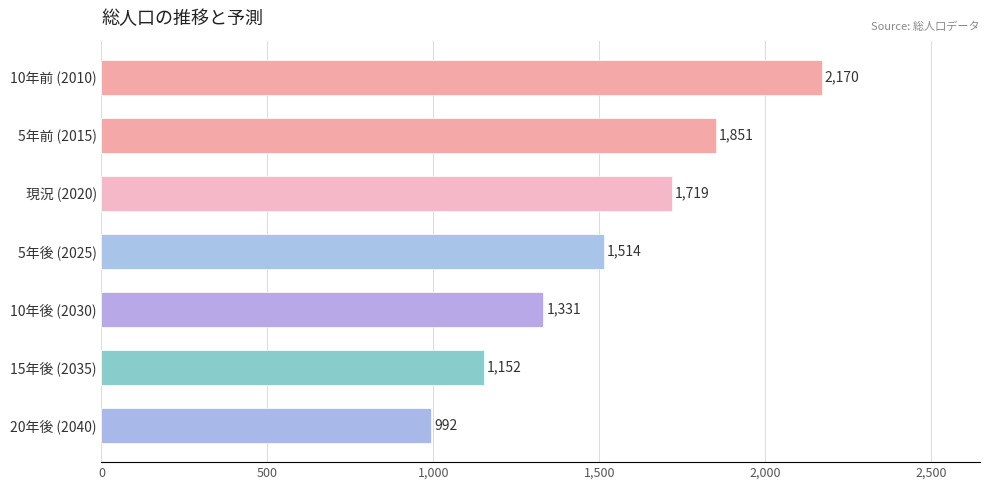

What is the change in value from 5年前 (2015) to 10年後 (2030)?

-520